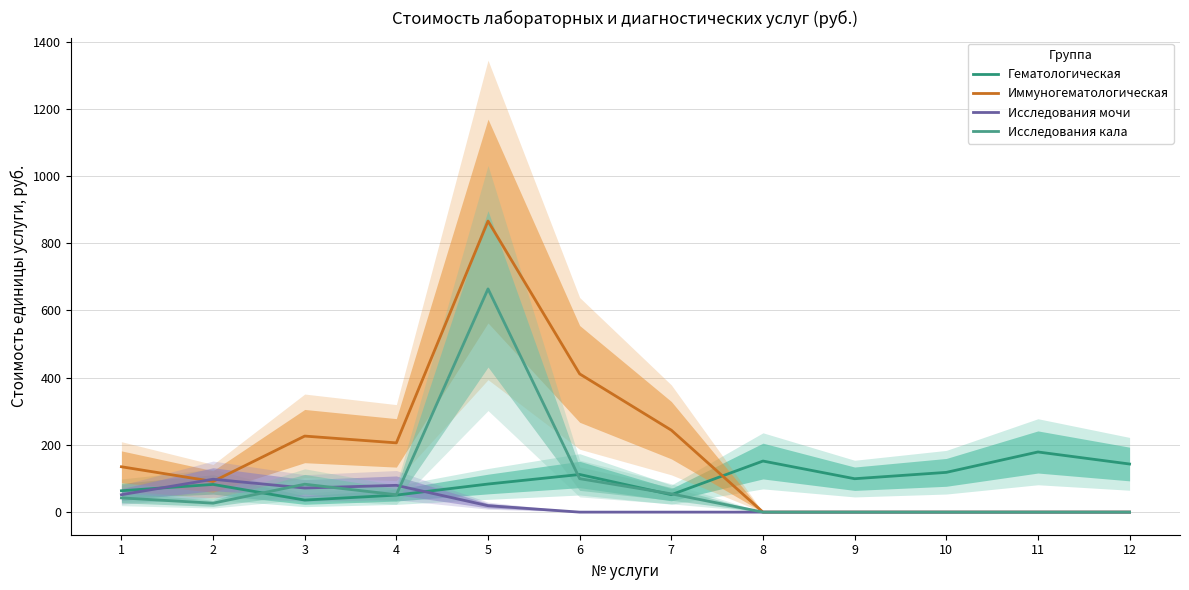

Where is Исследования кала nearest to the value 332?

6